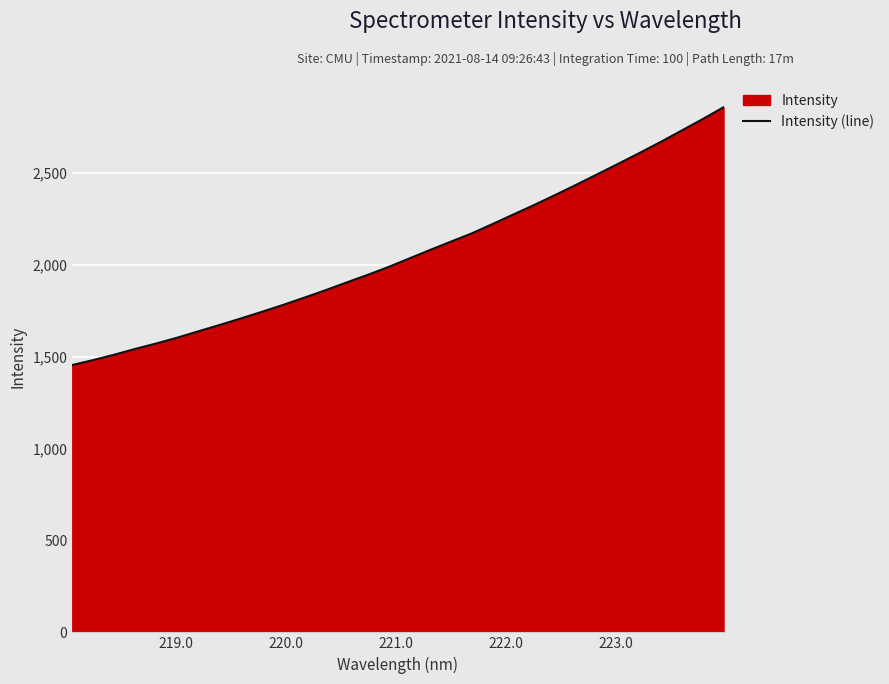

What is the minimum value shown in the chart?

1454.6